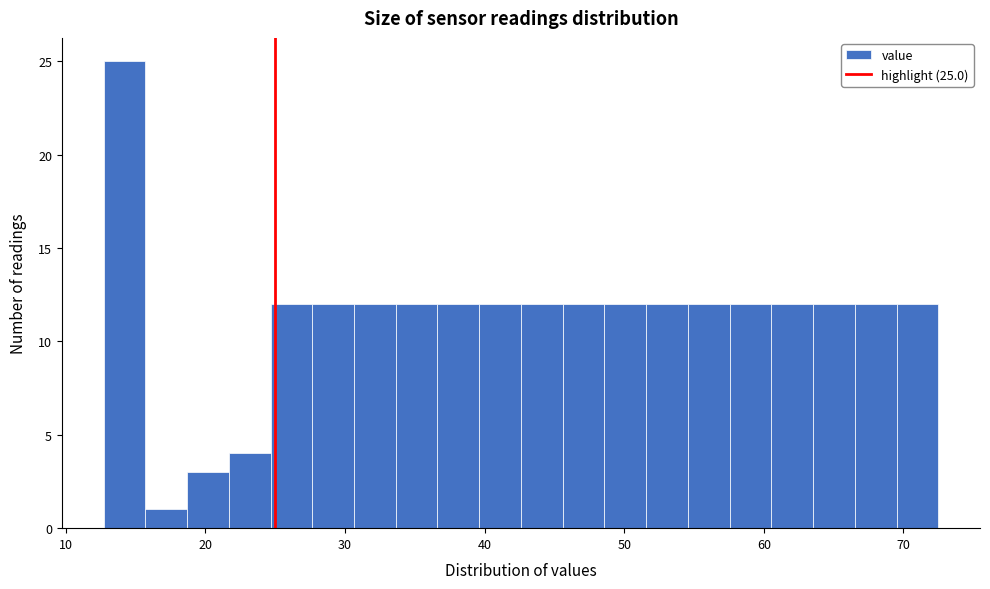

Read against the x-axis, roughly where is the centre of the tallest bar?

14